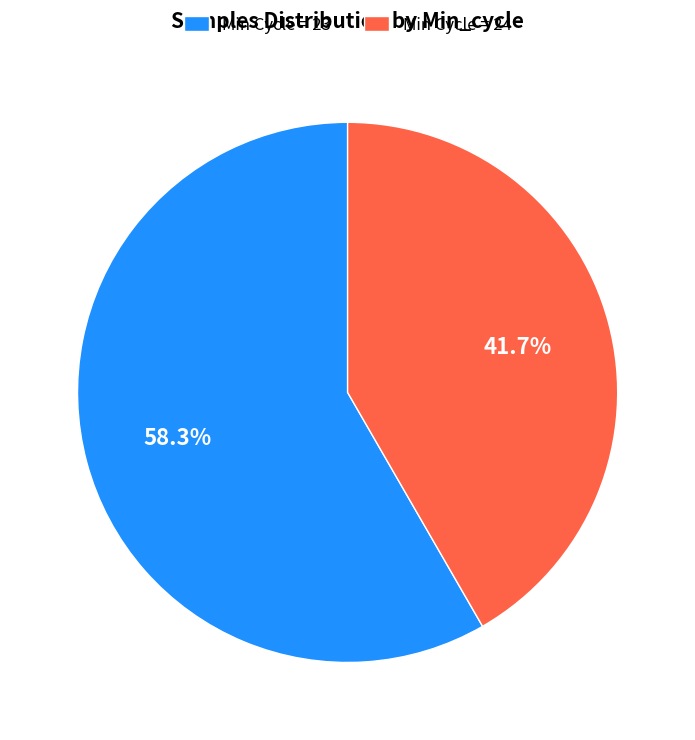

Which category has the biggest portion of the pie?

Min Cycle = 23